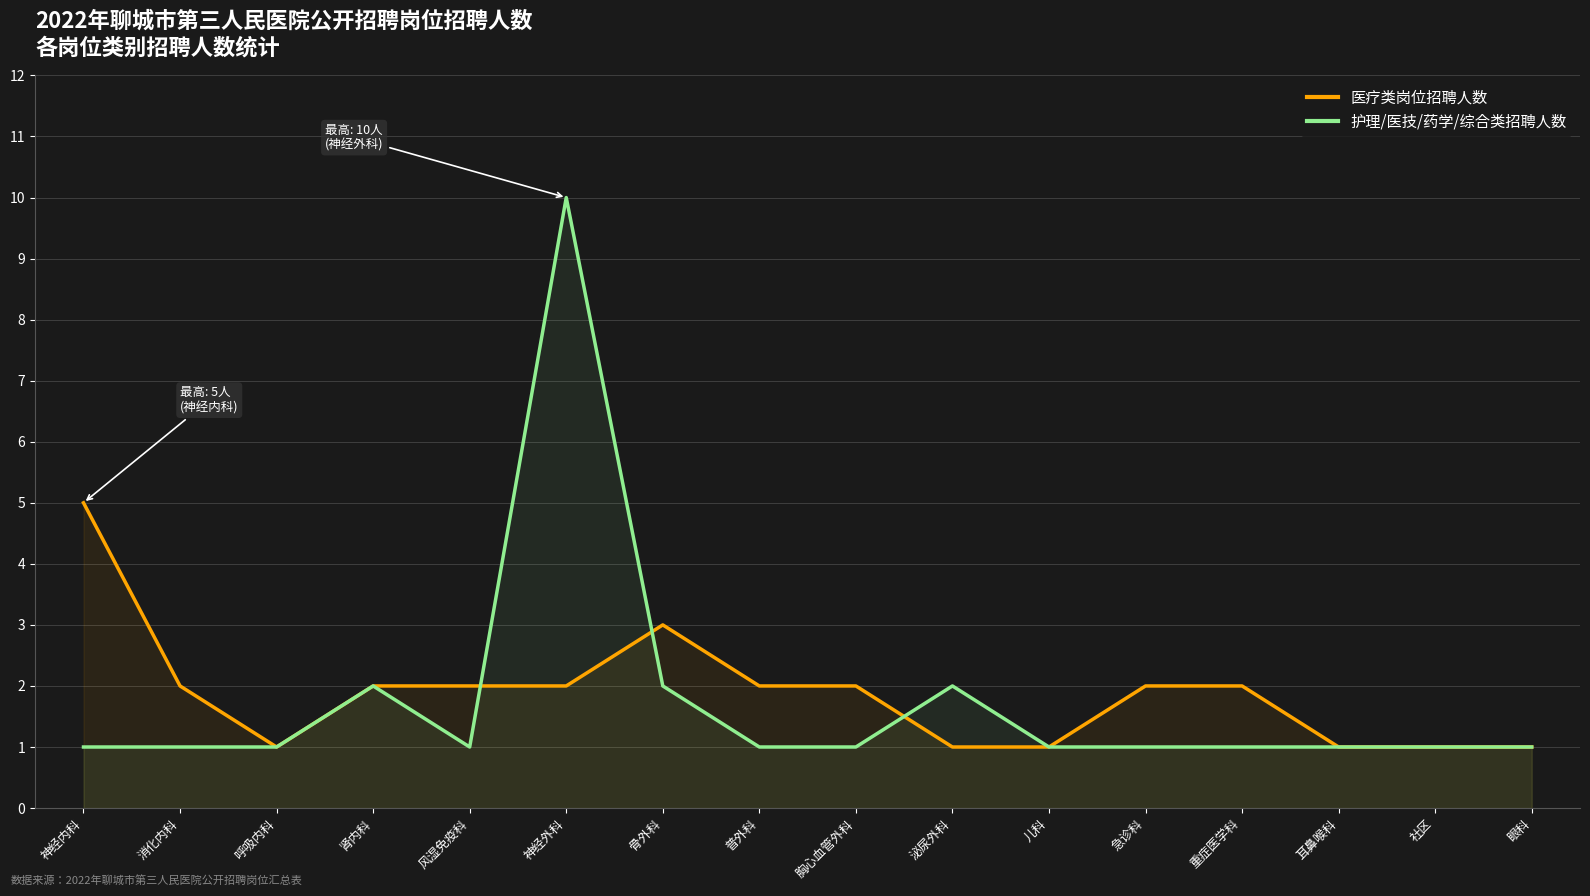

Rank the series by their average value, from highest to lowest.

医疗类岗位招聘人数, 护理/医技/药学/综合类招聘人数